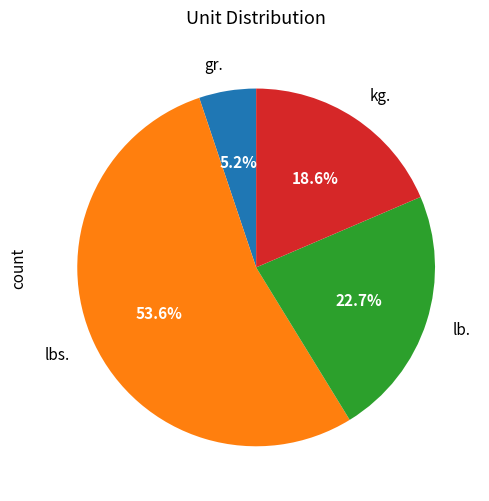

Rank the categories by value from highest to lowest.

lbs., lb., kg., gr.